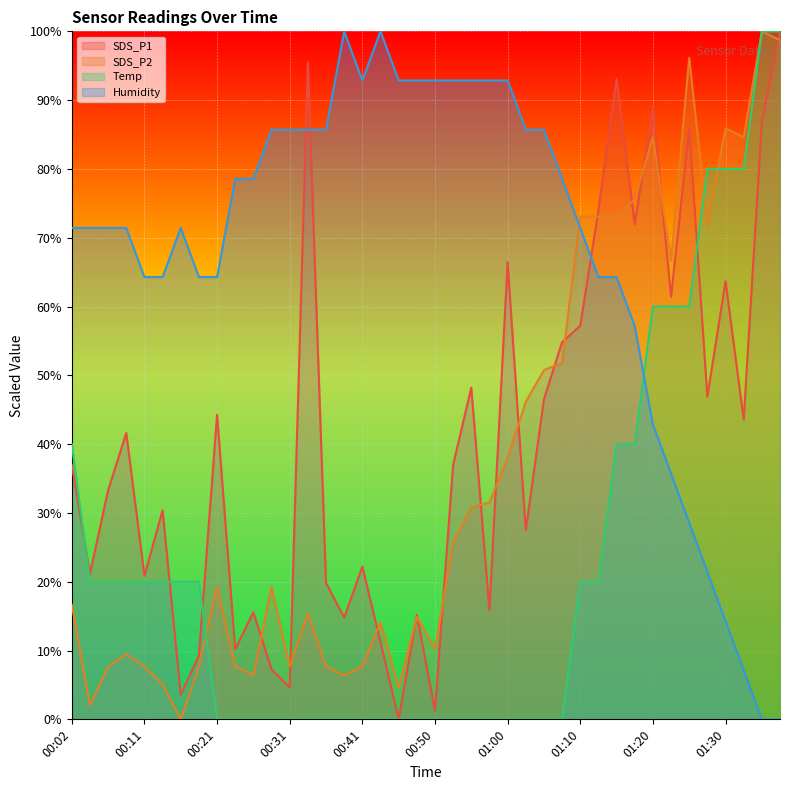

In SDS_P1, how many points are higher than both neighbors (excluding endpoints)?

13